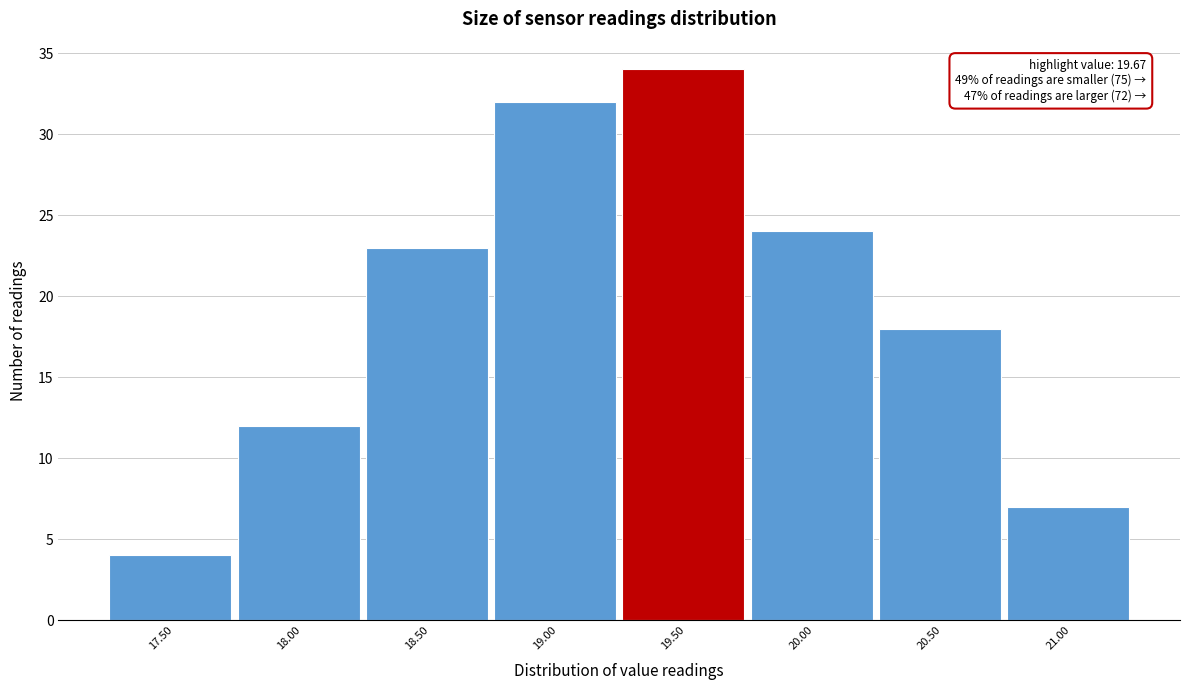

Reading left to right, list all the values displayed in this chart.

4	12	23	32	34	24	18	7